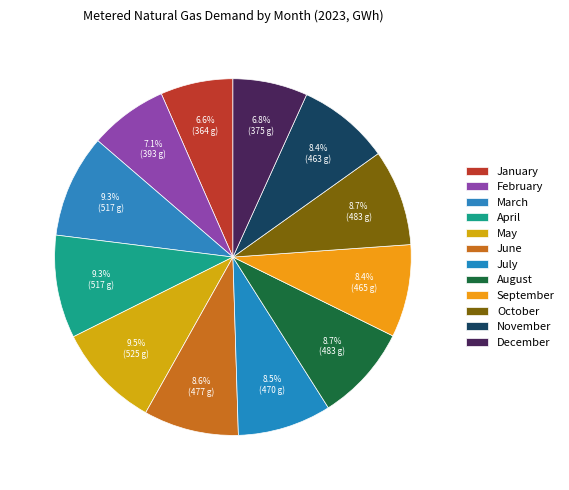

Is it true that January is 1% of the pie?

False